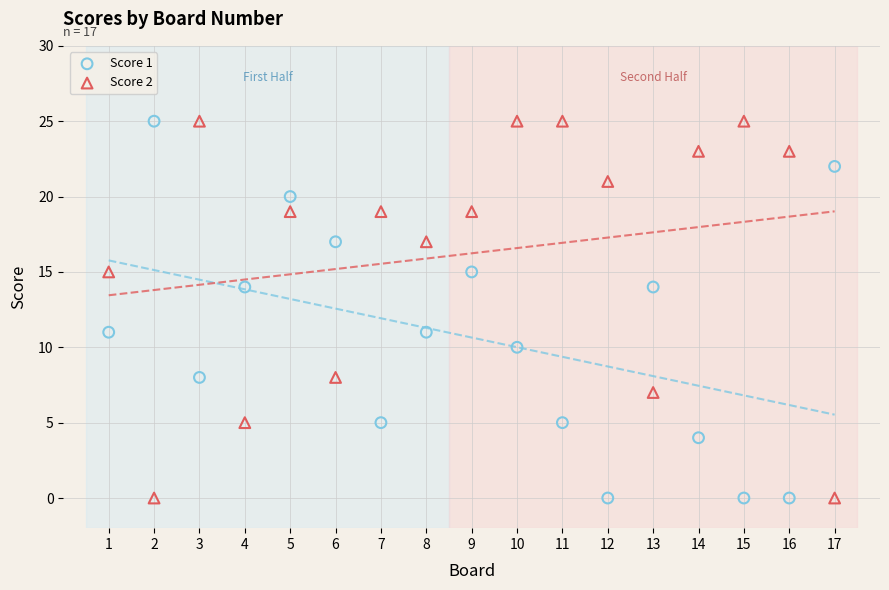

What is the X range (max minus min) for the scatter plot?

16